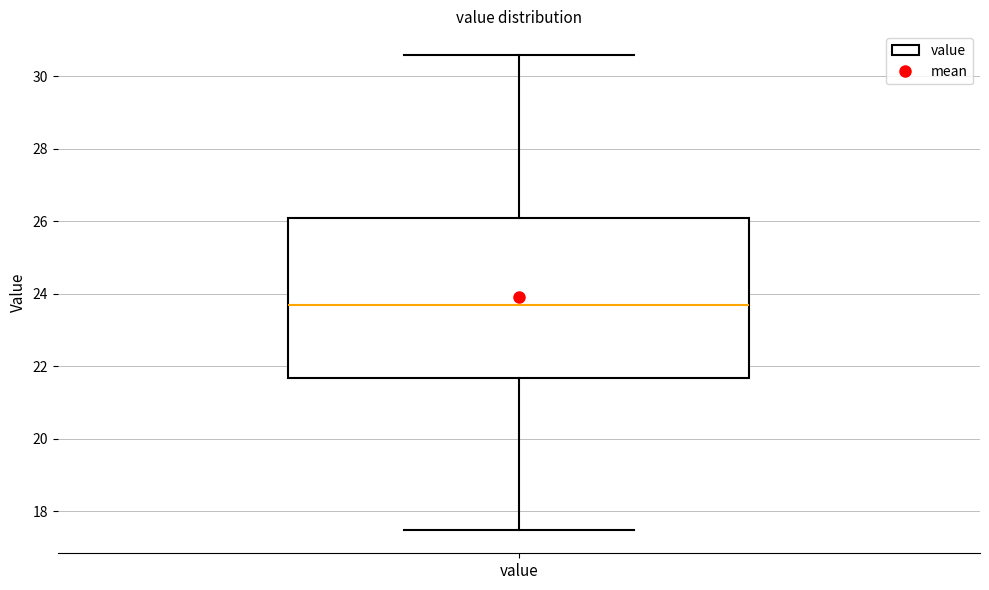

Read this box plot against the y-axis: the position of the median line, the range covered by the box, and the ends of both whiskers. The values are not printed on the chart, so give them approximately, as read against the axis.

median 23.8, box 21.6 to 26.0, whiskers 17.6 to 30.6